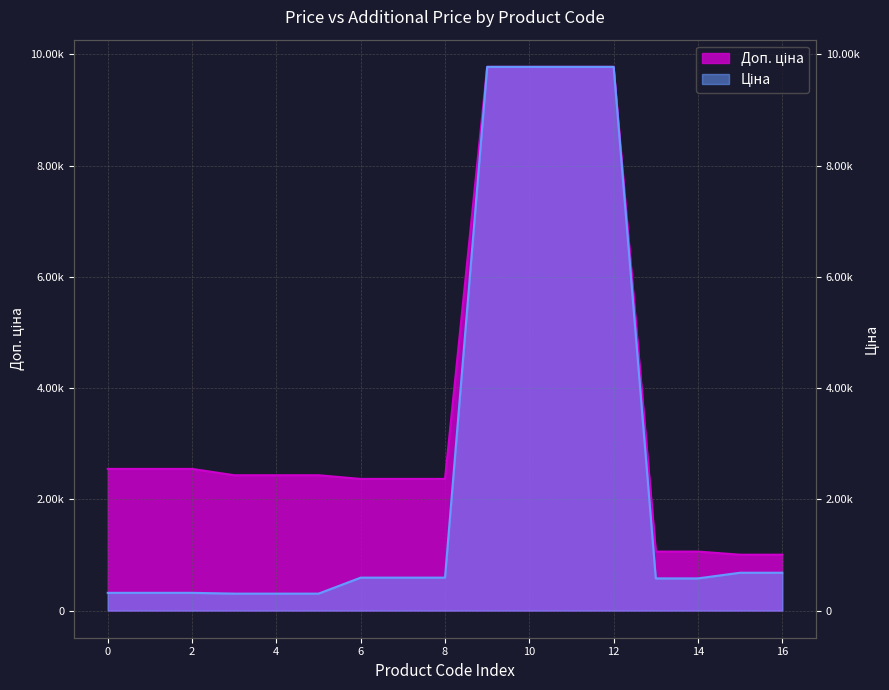

How many lines are shown in the chart?

2